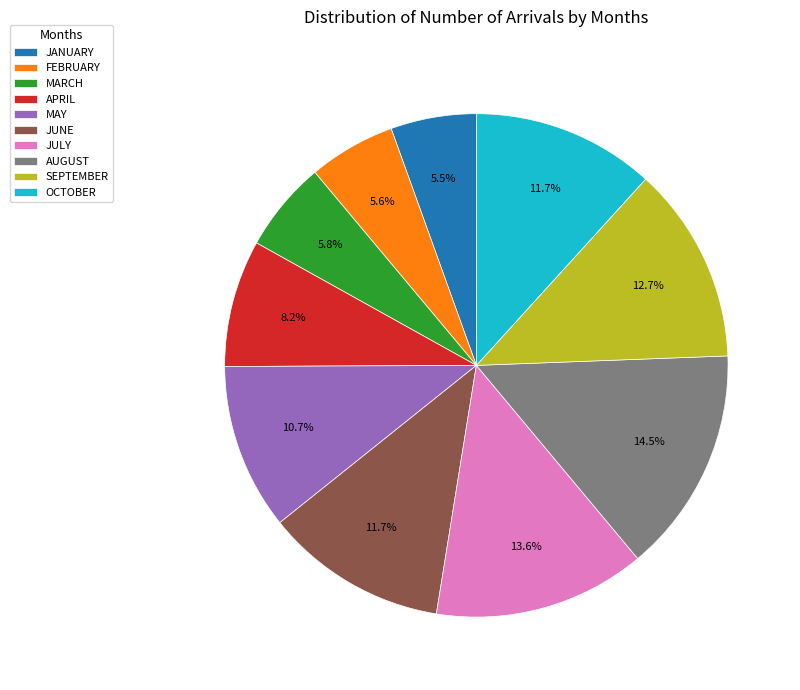

Which category has the biggest portion of the pie?

AUGUST